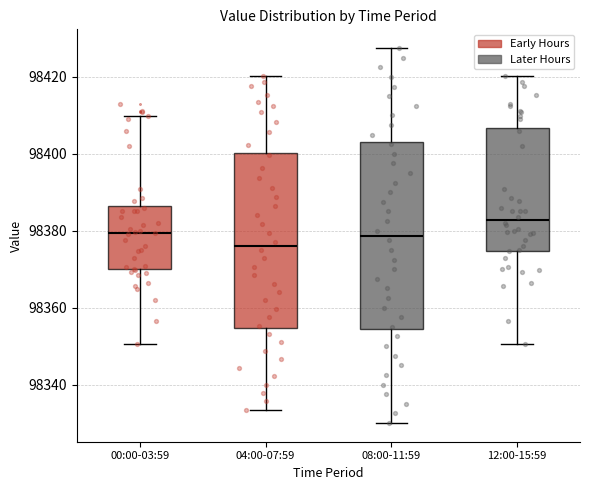

Where does the median line of the box for 08:00-11:59 sit on the y-axis? The values are not printed on the chart, so give them approximately, as read against the axis.

98378